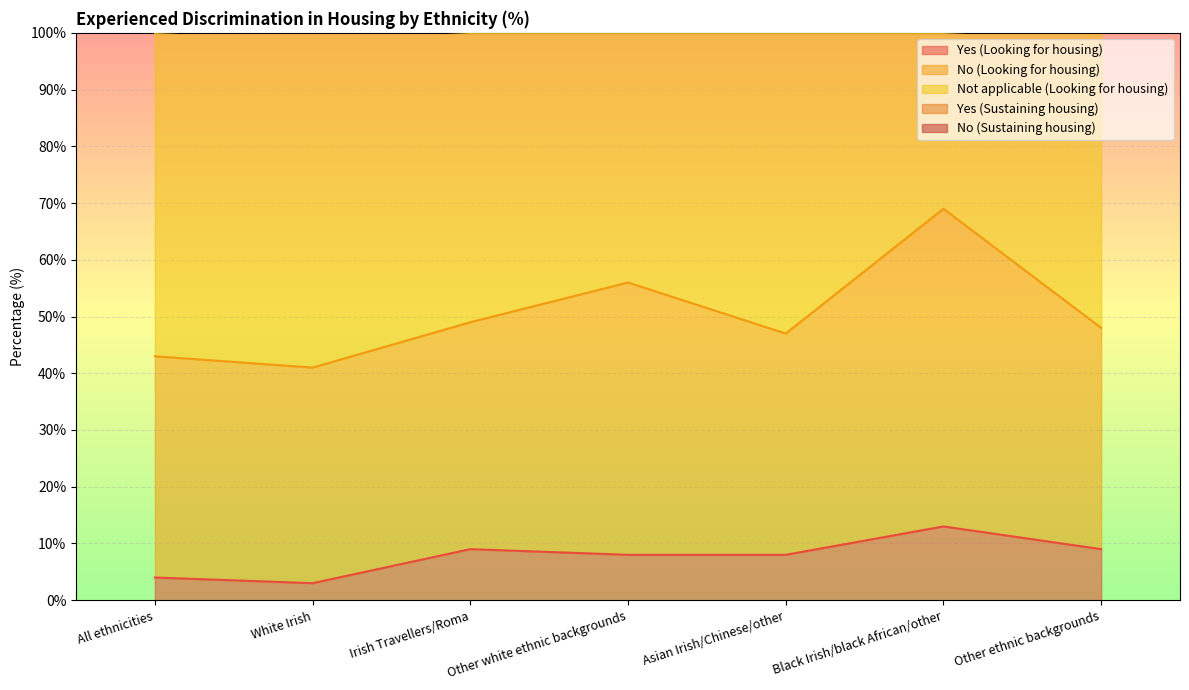

What position from the right is Asian Irish/Chinese/other?

3